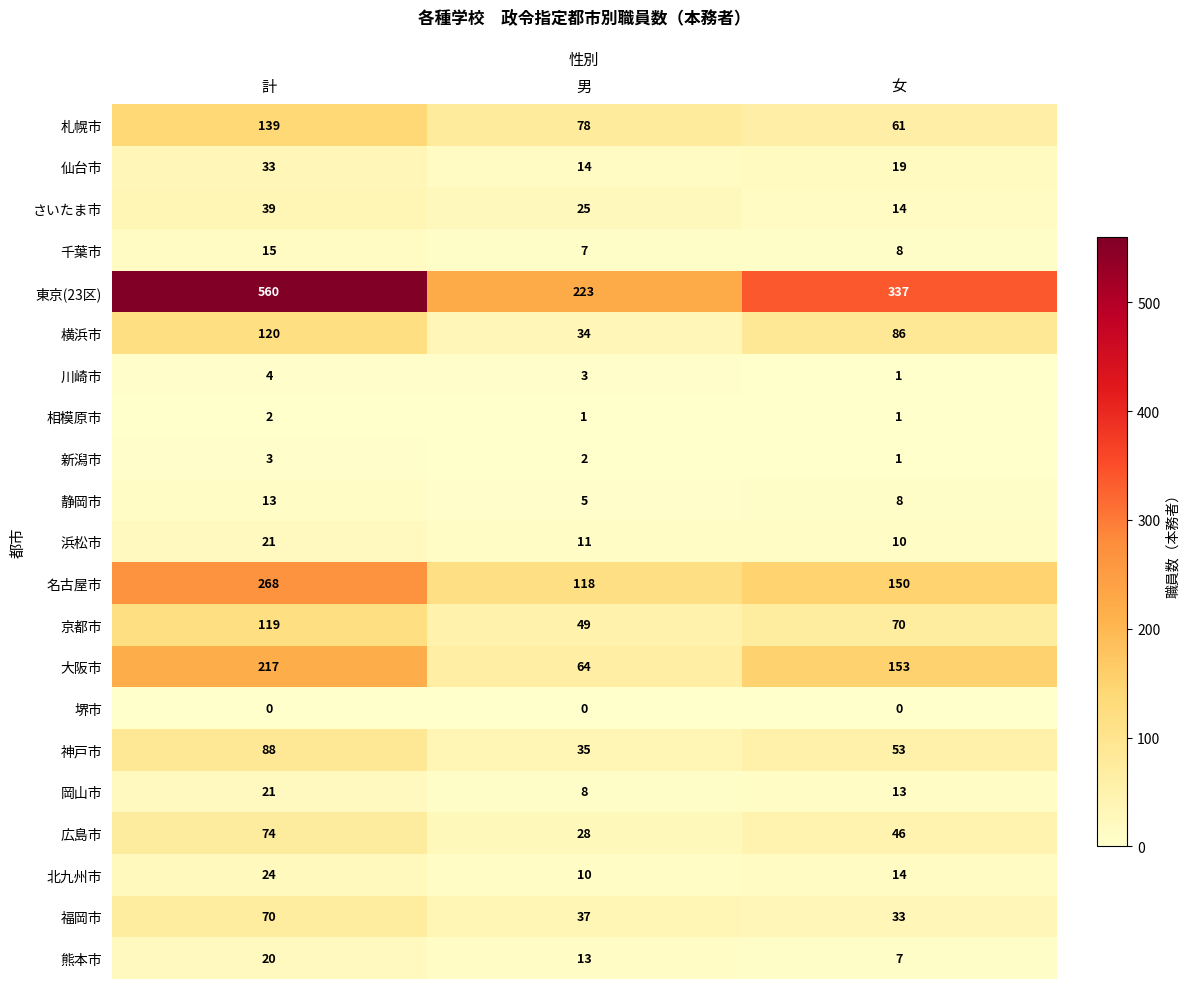

Between 計 and 男, which series saw the biggest shift?

東京(23区)